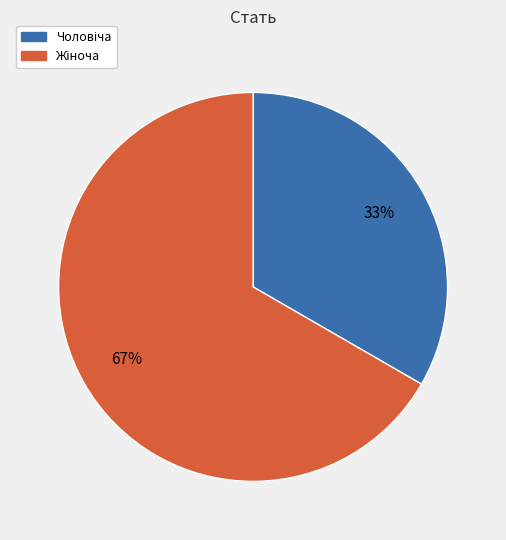

Is there a majority slice in this chart?

Yes